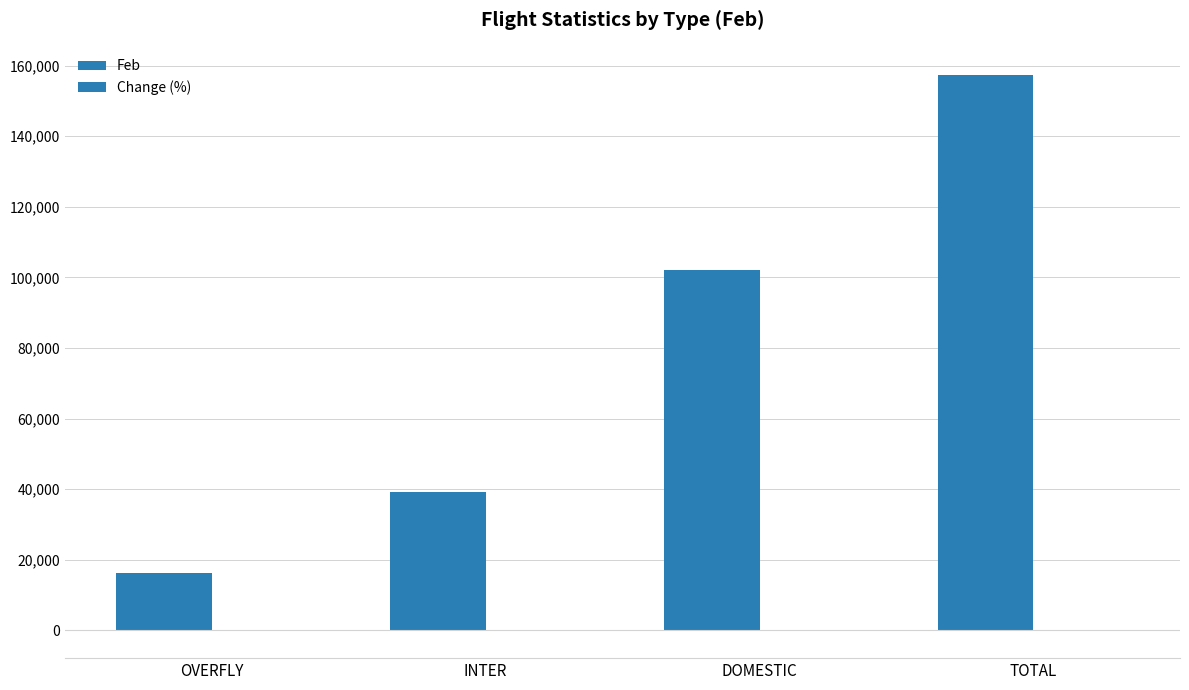

Which has a higher value, DOMESTIC or OVERFLY?

DOMESTIC